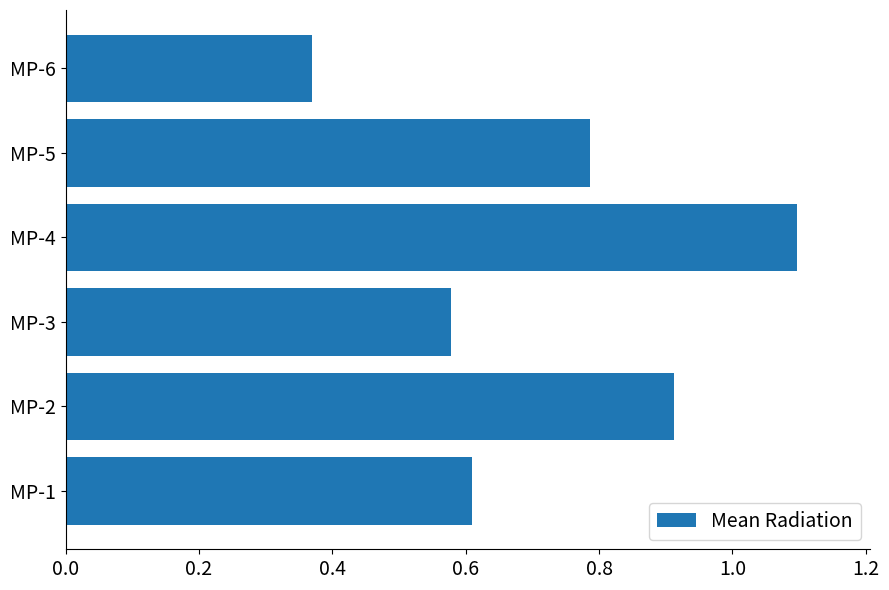

Which label corresponds to the smallest value in the chart?

MP-6